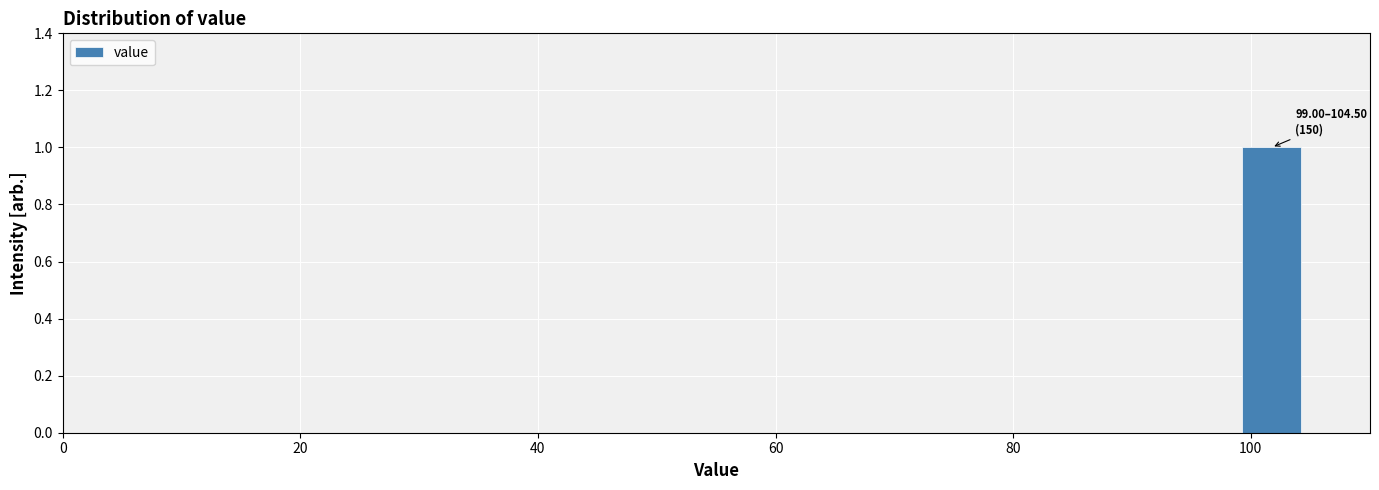

Read against the x-axis, roughly where is the centre of the tallest bar?

102